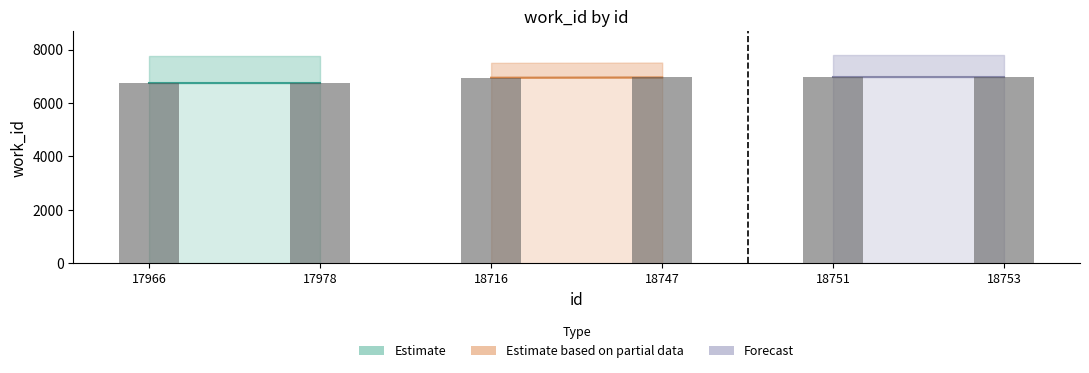

What is the value of the 3rd bar from the left?

6946